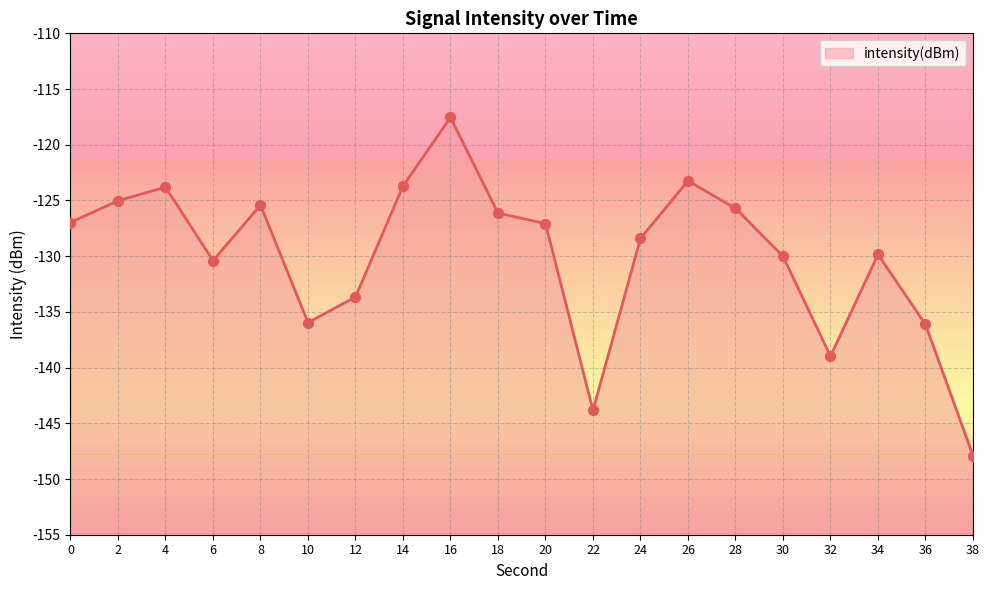

What is the change in value from 22 to 36?

+7.7